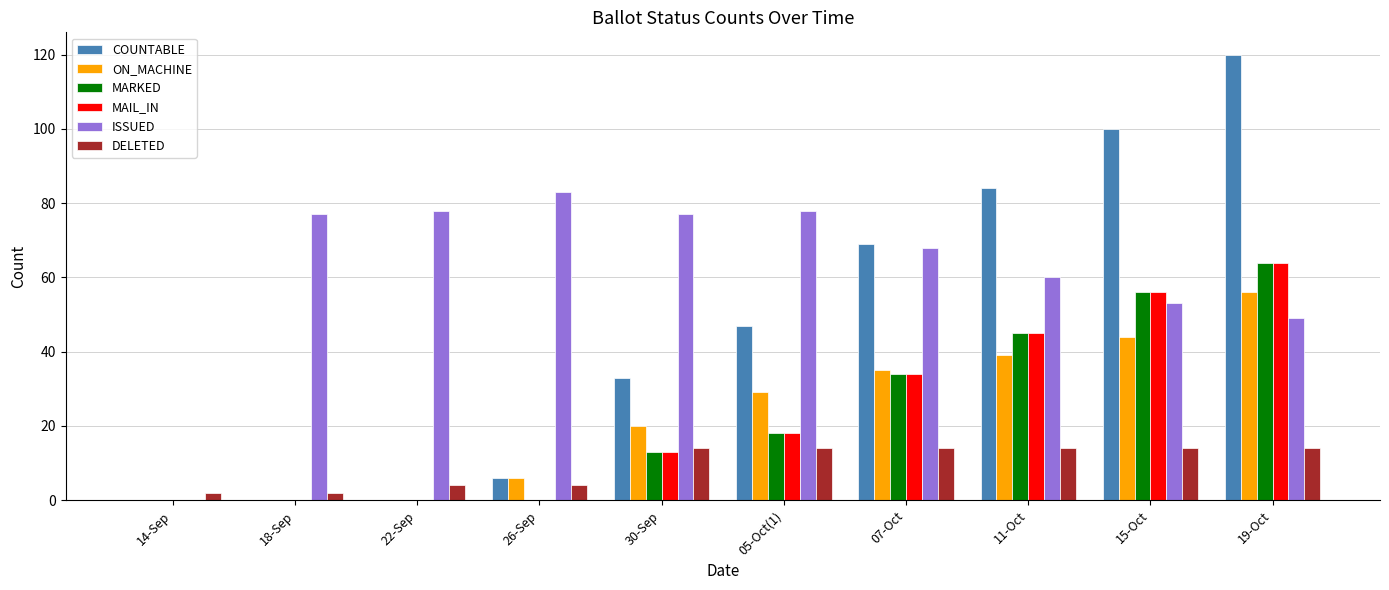

At which category is the sum across all series the highest?

19-Oct